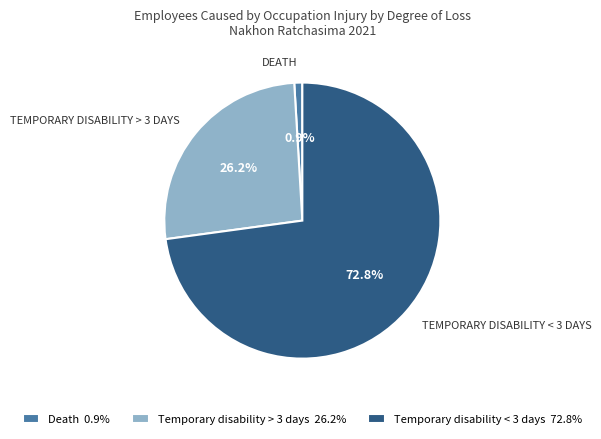

How many segments does this pie chart have?

3